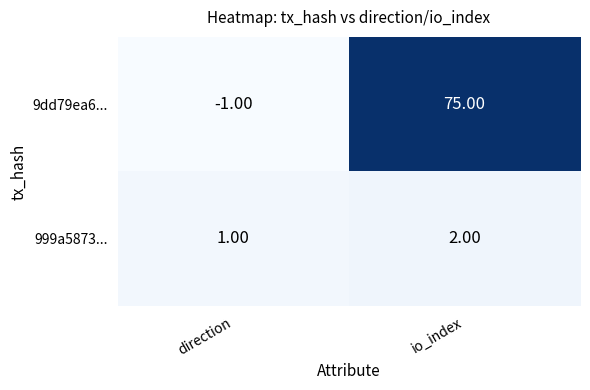

What is the average value of the 9dd79ea6... series?

37